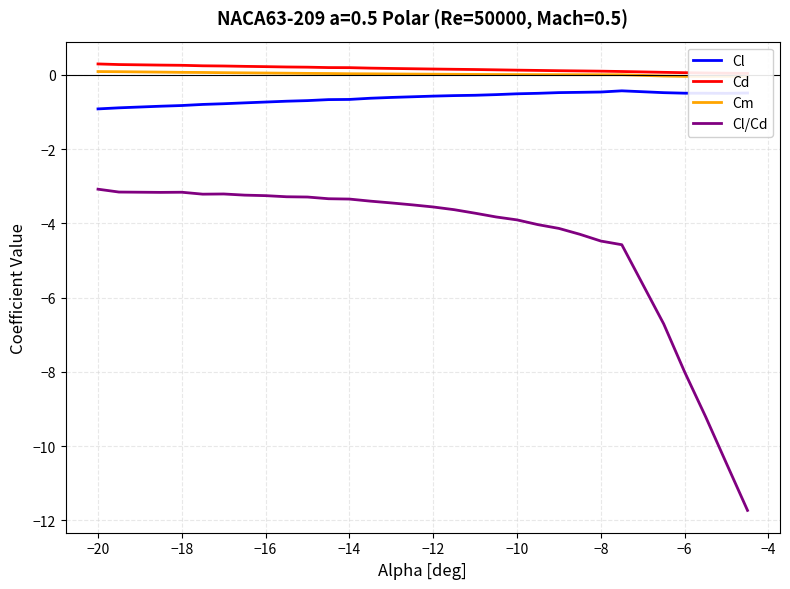

The Cl/Cd series shows -3.3 at −16. True or false?

True